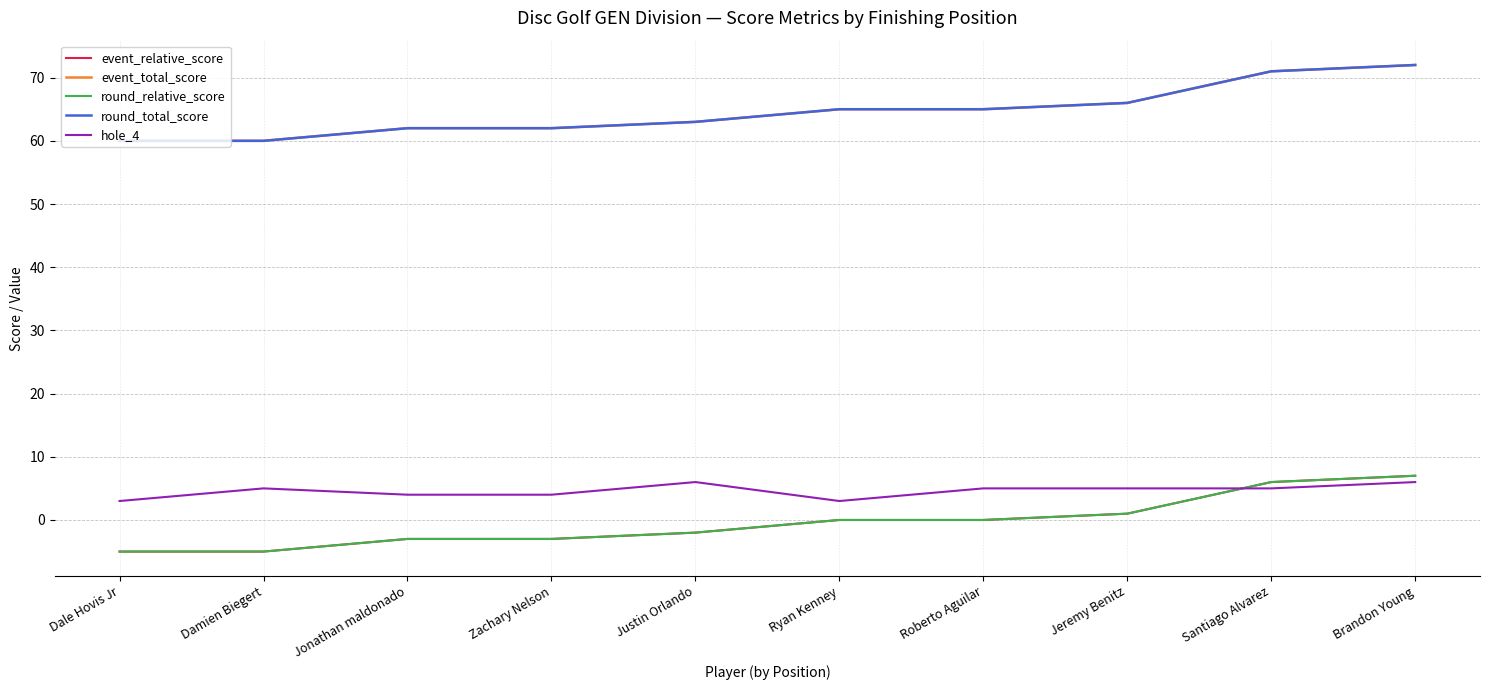

Reading right to left, list all the values displayed in this chart.

event_relative_score: Brandon Young=7	Santiago Alvarez=6	Jeremy Benitz=1	Roberto Aguilar=0	Ryan Kenney=0	Justin Orlando=-2	Zachary Nelson=-3	Jonathan maldonado=-3	Damien Biegert=-5	Dale Hovis Jr=-5
event_total_score: Brandon Young=72	Santiago Alvarez=71	Jeremy Benitz=66	Roberto Aguilar=65	Ryan Kenney=65	Justin Orlando=63	Zachary Nelson=62	Jonathan maldonado=62	Damien Biegert=60	Dale Hovis Jr=60
round_relative_score: Brandon Young=7	Santiago Alvarez=6	Jeremy Benitz=1	Roberto Aguilar=0	Ryan Kenney=0	Justin Orlando=-2	Zachary Nelson=-3	Jonathan maldonado=-3	Damien Biegert=-5	Dale Hovis Jr=-5
round_total_score: Brandon Young=72	Santiago Alvarez=71	Jeremy Benitz=66	Roberto Aguilar=65	Ryan Kenney=65	Justin Orlando=63	Zachary Nelson=62	Jonathan maldonado=62	Damien Biegert=60	Dale Hovis Jr=60
hole_4: Brandon Young=6	Santiago Alvarez=5	Jeremy Benitz=5	Roberto Aguilar=5	Ryan Kenney=3	Justin Orlando=6	Zachary Nelson=4	Jonathan maldonado=4	Damien Biegert=5	Dale Hovis Jr=3